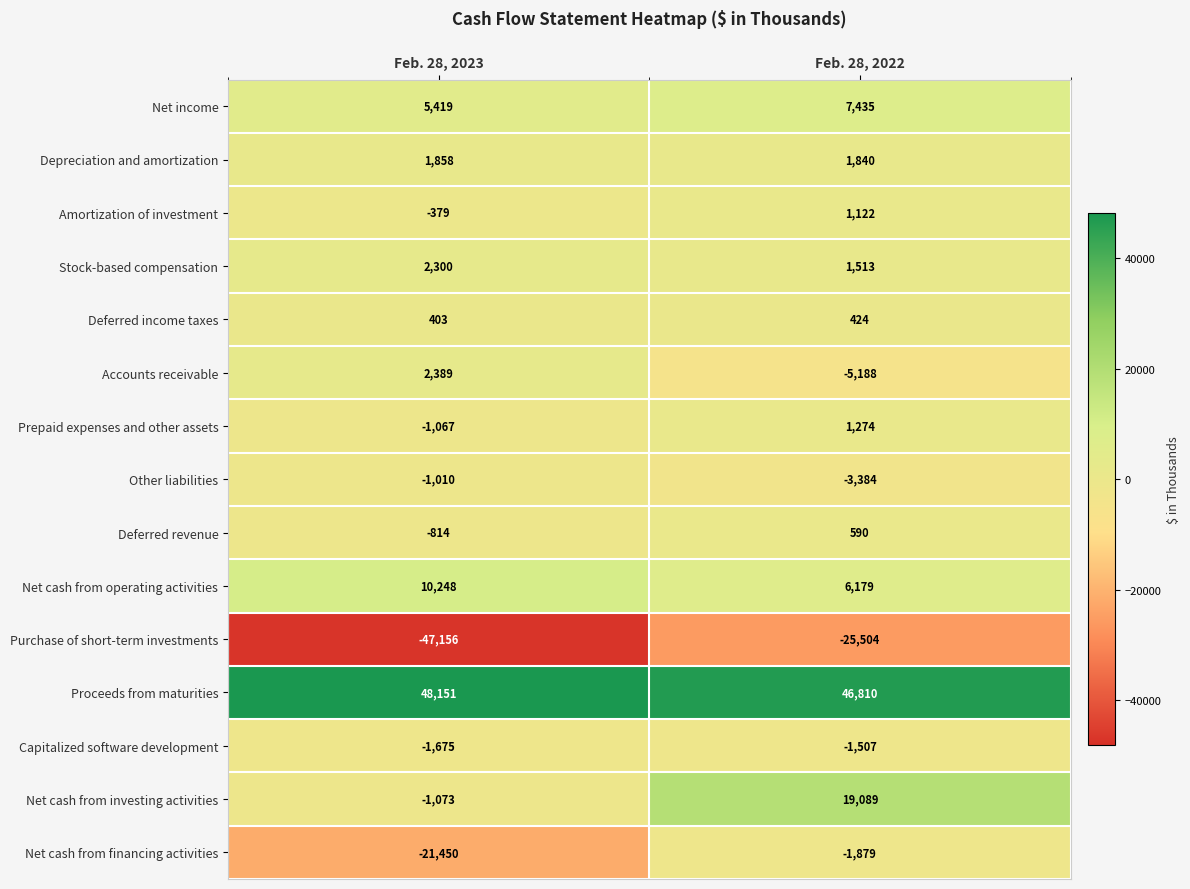

Read the Depreciation and amortization value at Feb. 28, 2023.

1858